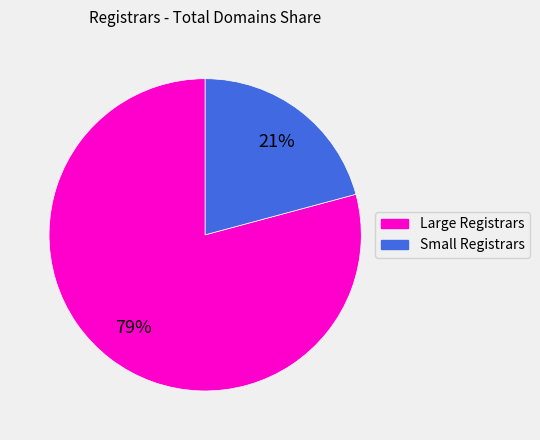

Is there any slice that represents more than half of the pie?

Yes